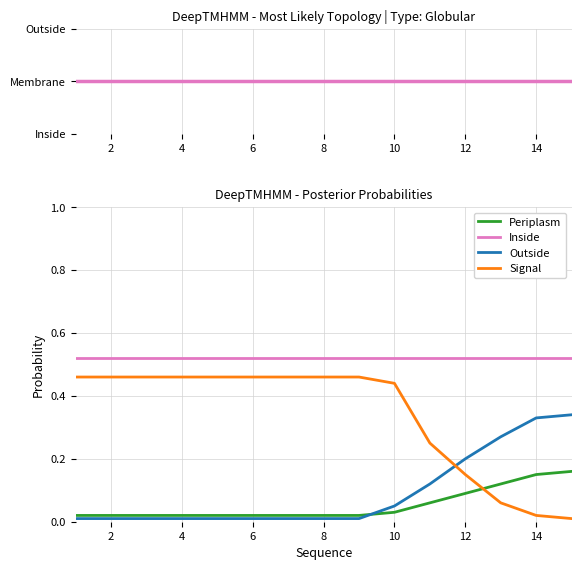

What is the sum of all Periplasm values?

0.8